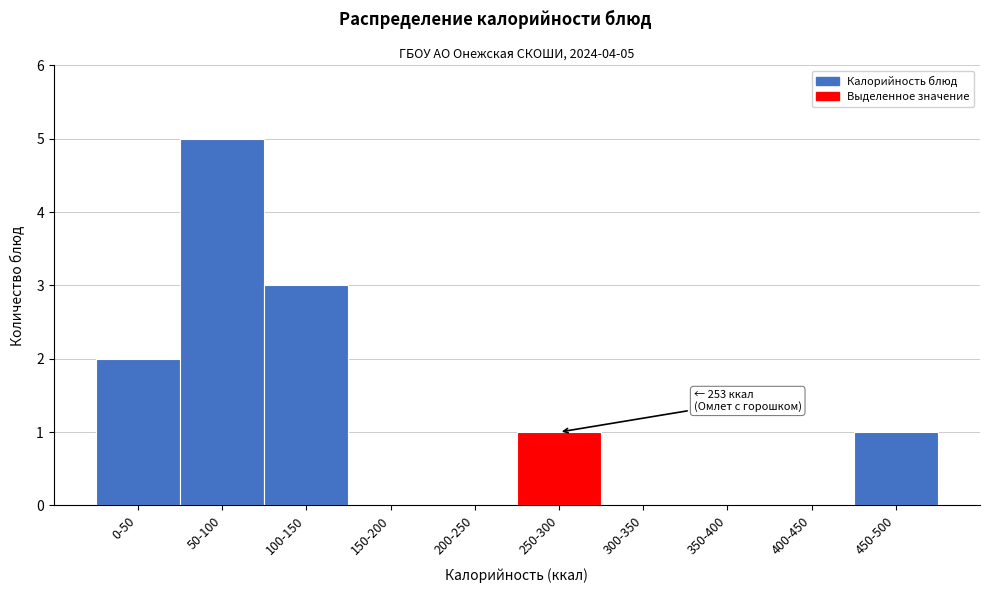

Reading left to right, list all the values displayed in this chart.

0-50=2	50-100=5	100-150=3	150-200=0	200-250=0	250-300=1	300-350=0	350-400=0	400-450=0	450-500=1